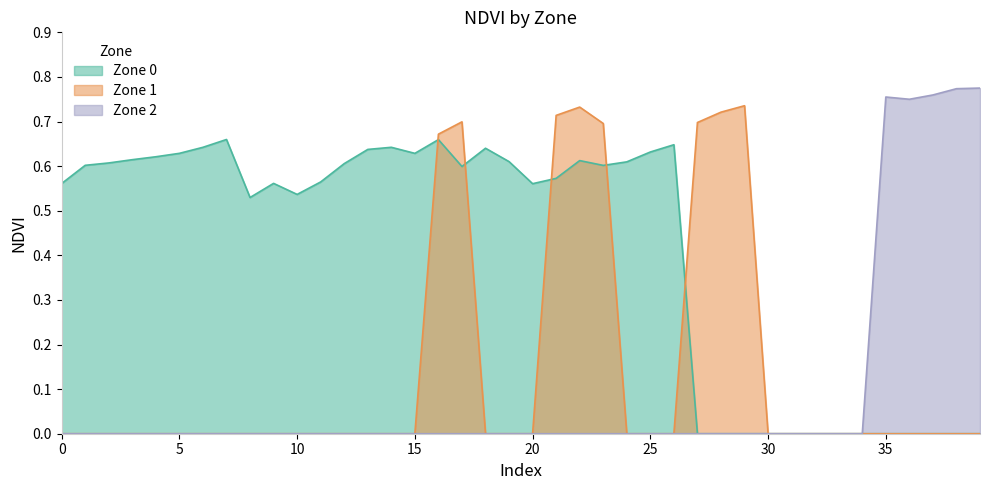

List the labels in order of Zone 0 value, smallest first.

27, 28, 29, 30, 31, 32, 33, 34, 35, 36, 37, 38, 39, 40, 10, 20, 0, 9, 11, 21, 17, 23, 5, 12, 10, 24, 19, 22, 15, 20, 15, 25, 25, 13, 18, 30, 14, 26, 16, 35